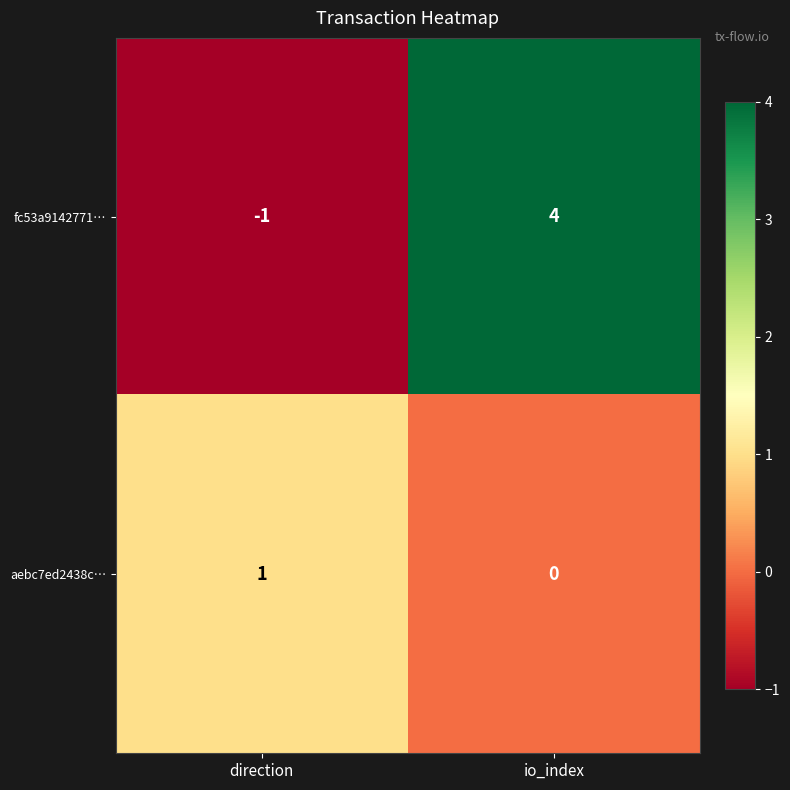

What is the maximum value shown in the chart?

4